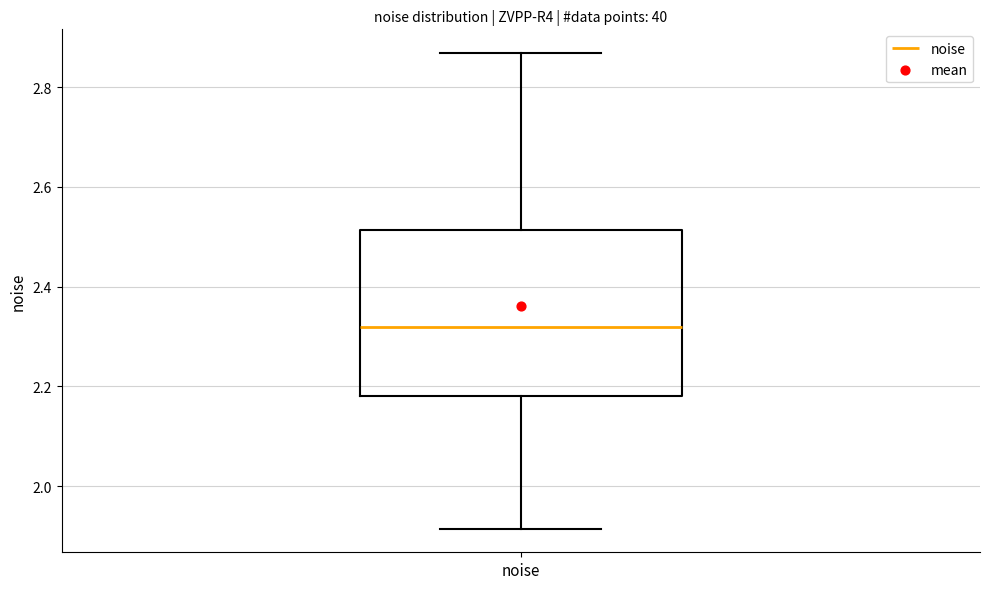

Read this box plot against the y-axis: the position of the median line, the range covered by the box, and the ends of both whiskers. The values are not printed on the chart, so give them approximately, as read against the axis.

median 2.32, box 2.18 to 2.52, whiskers 1.92 to 2.86